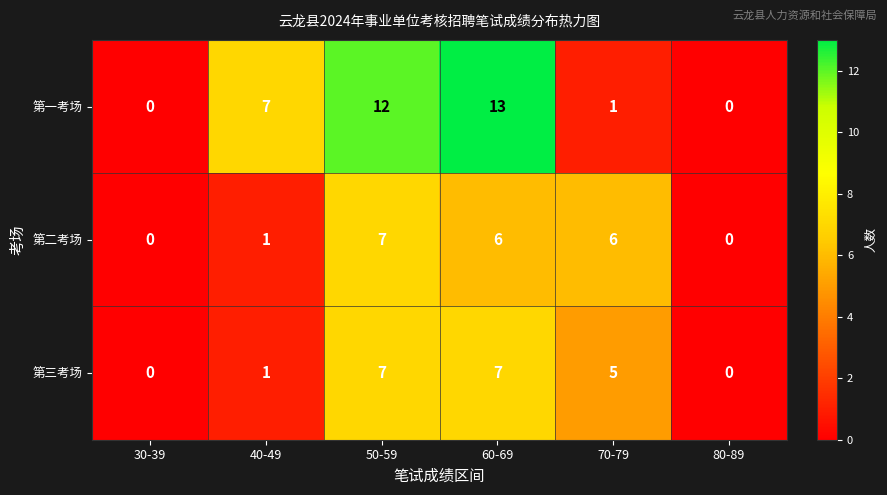

What is the average value of the 第一考场 series?

6